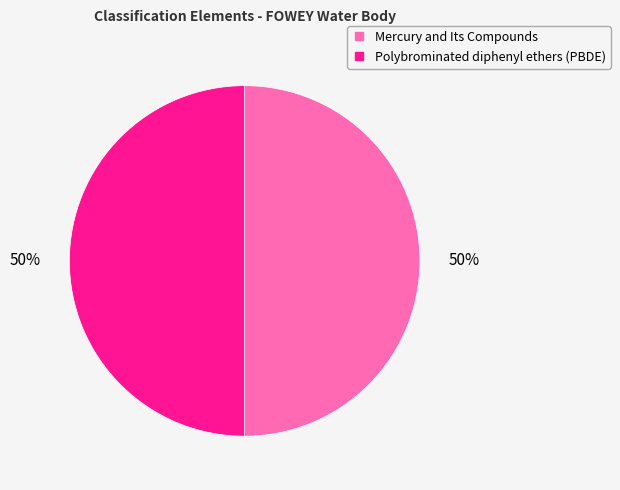

Is it true that Mercury and Its Compounds is 50% of the pie?

True